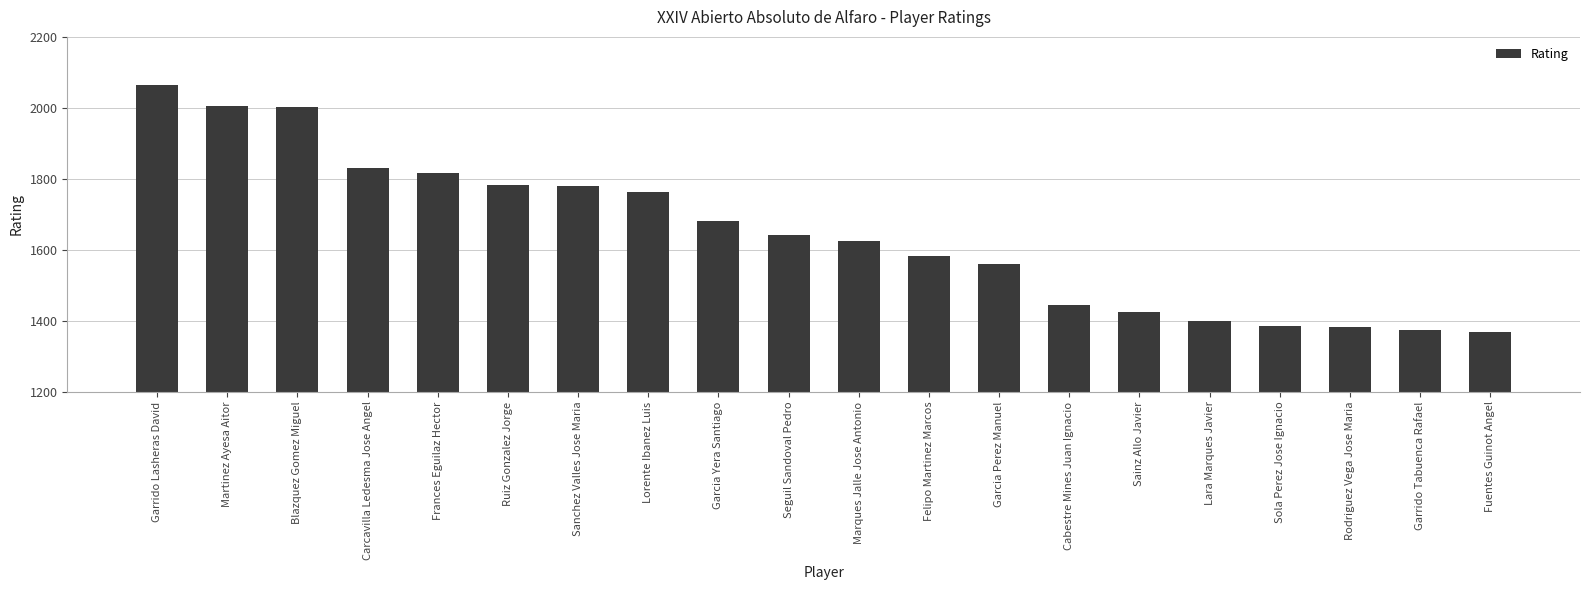

What value does the data have at Cabestre Mines Juan Ignacio, to the nearest 100?

1400